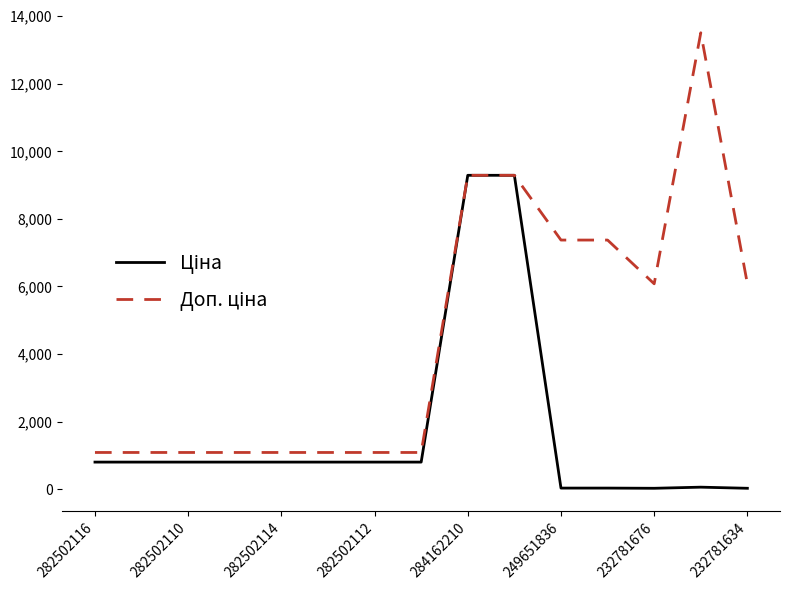

True or false: Ціна and Доп. ціна cross at least once.

False